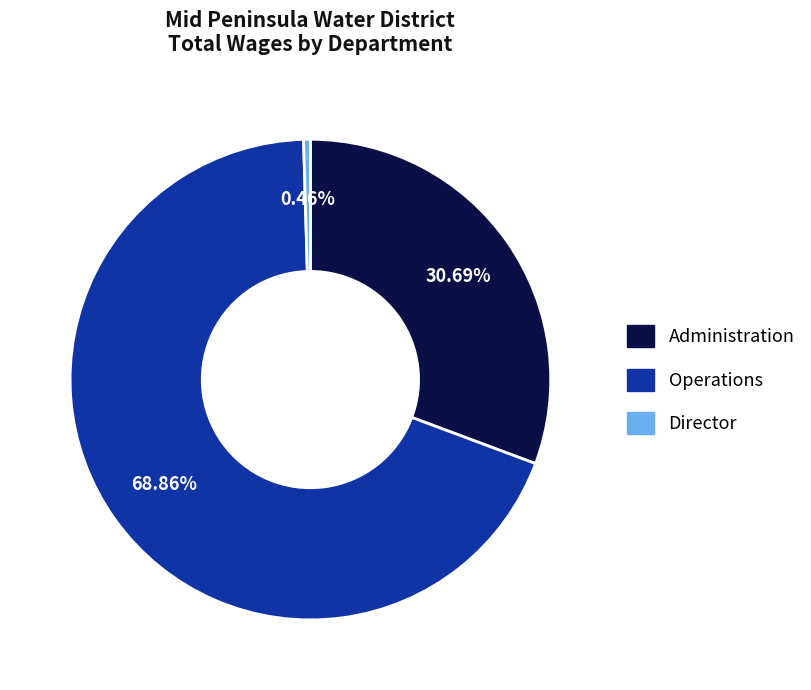

Is there any slice that represents more than half of the pie?

Yes